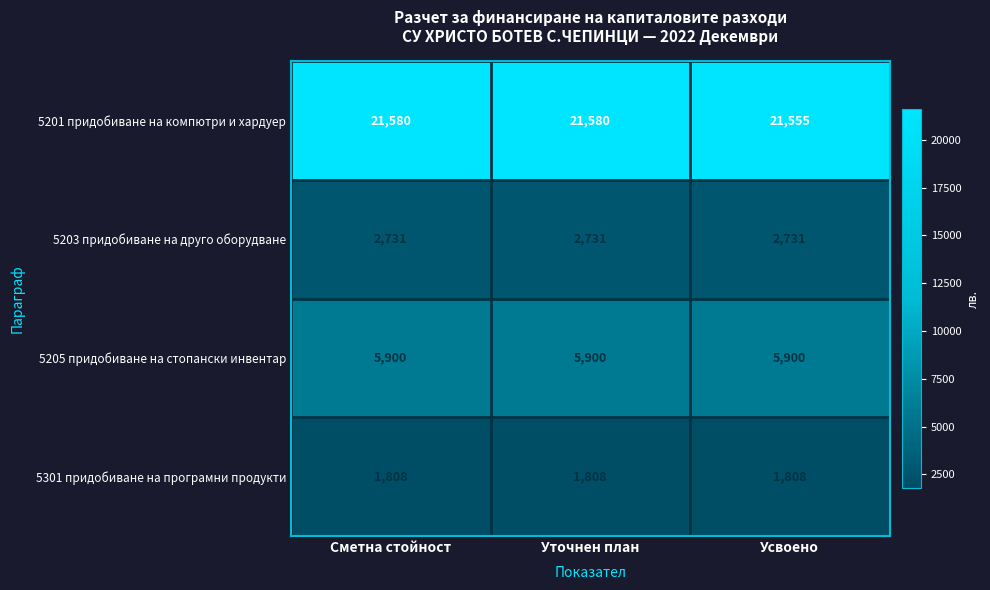

What is the sum of the 5203 придобиване на друго оборудване values at Сметна стойност and Усвоено?

5462